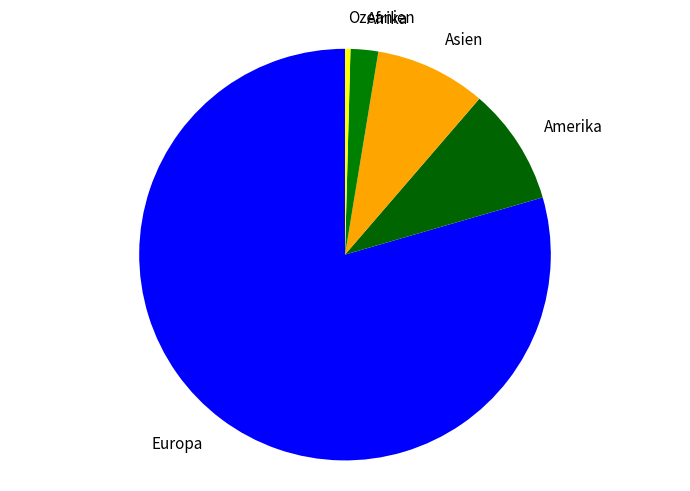

Which has a higher value, Amerika or Ozeanien?

Amerika